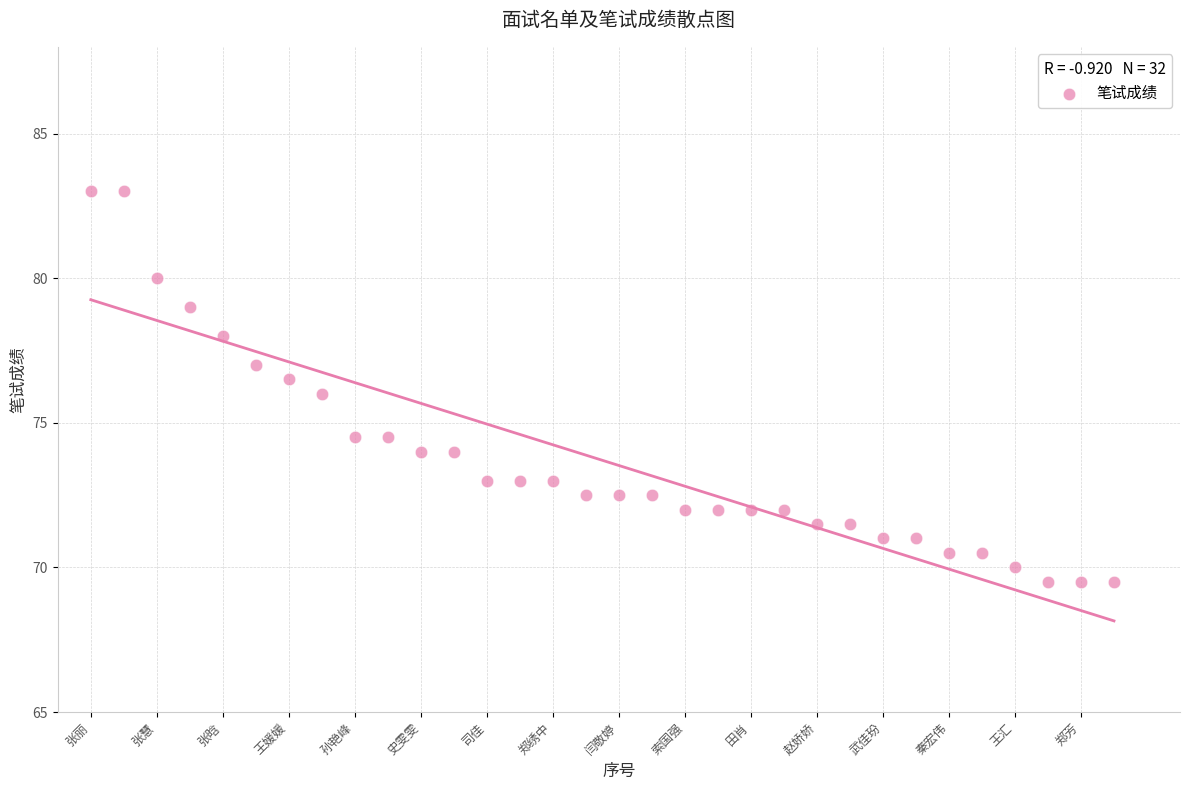

What is the range of Y values (max minus min)?

13.5